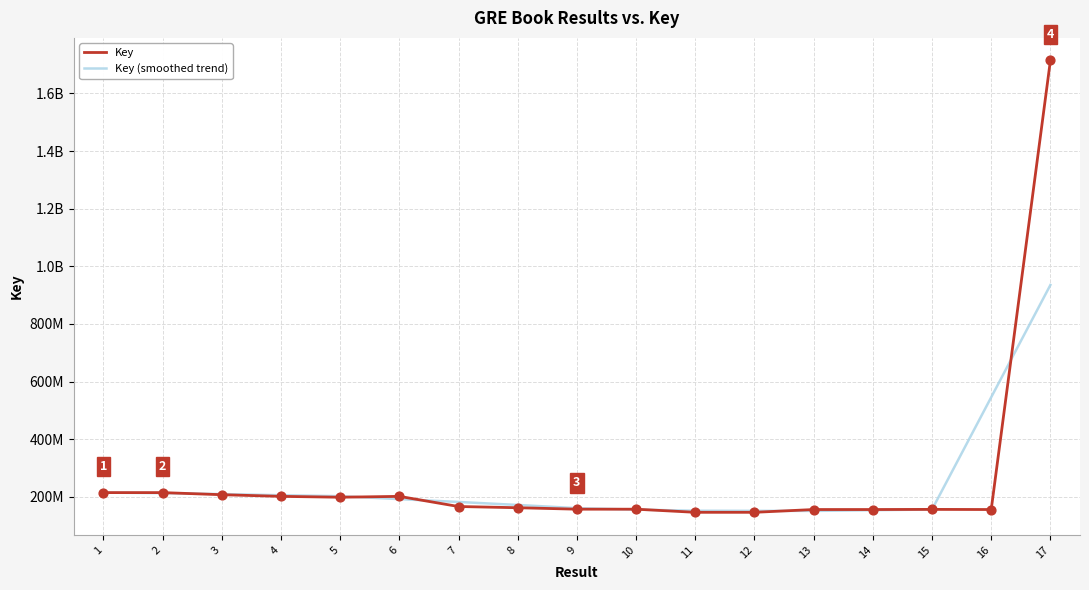

At how many categories does at least one series exceed 862888049?

1